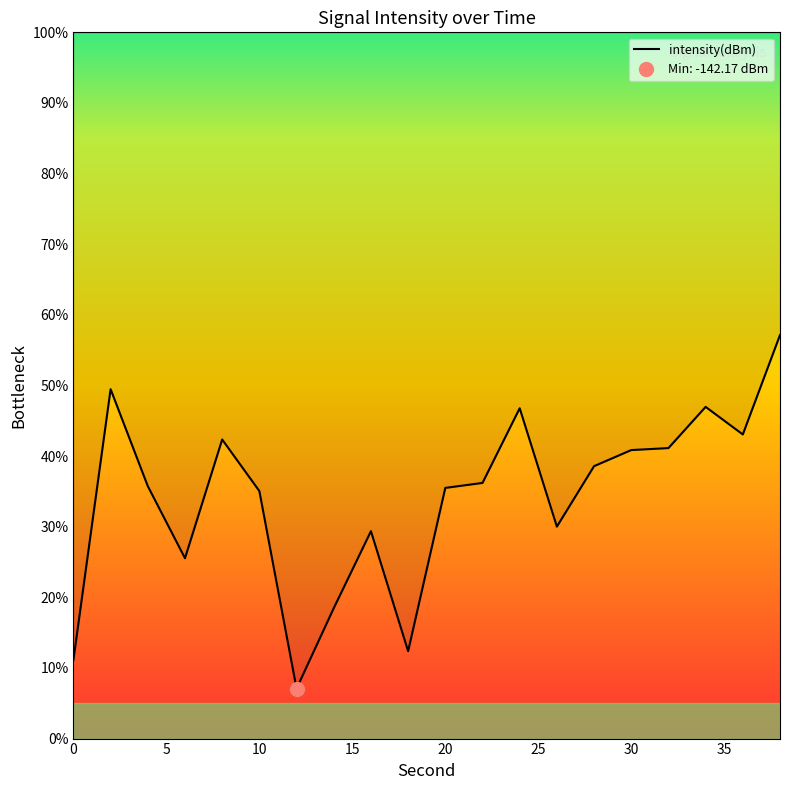

True or false: the data has more than 1 interior local peaks.

True